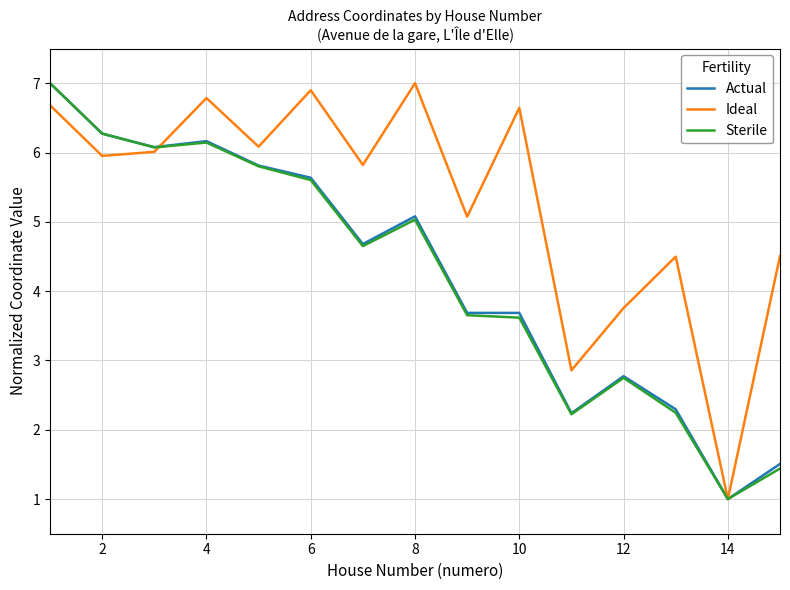

What is the maximum value shown in the chart?

7.0